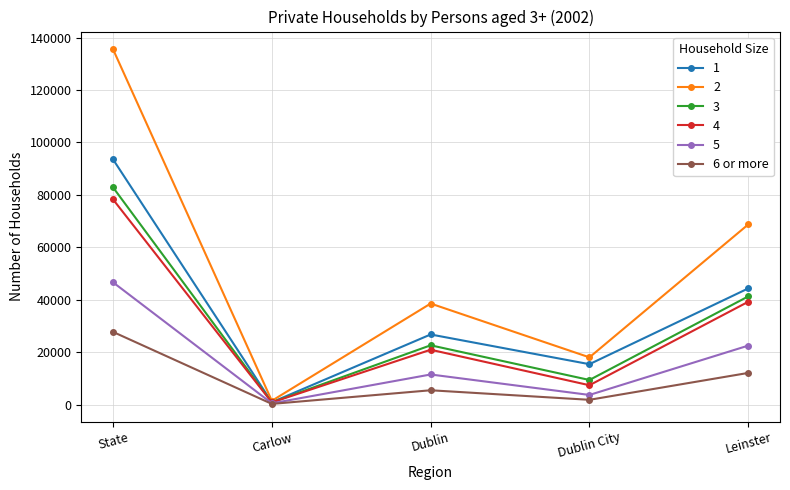

What is the label of the 4th point from the left?

Dublin City